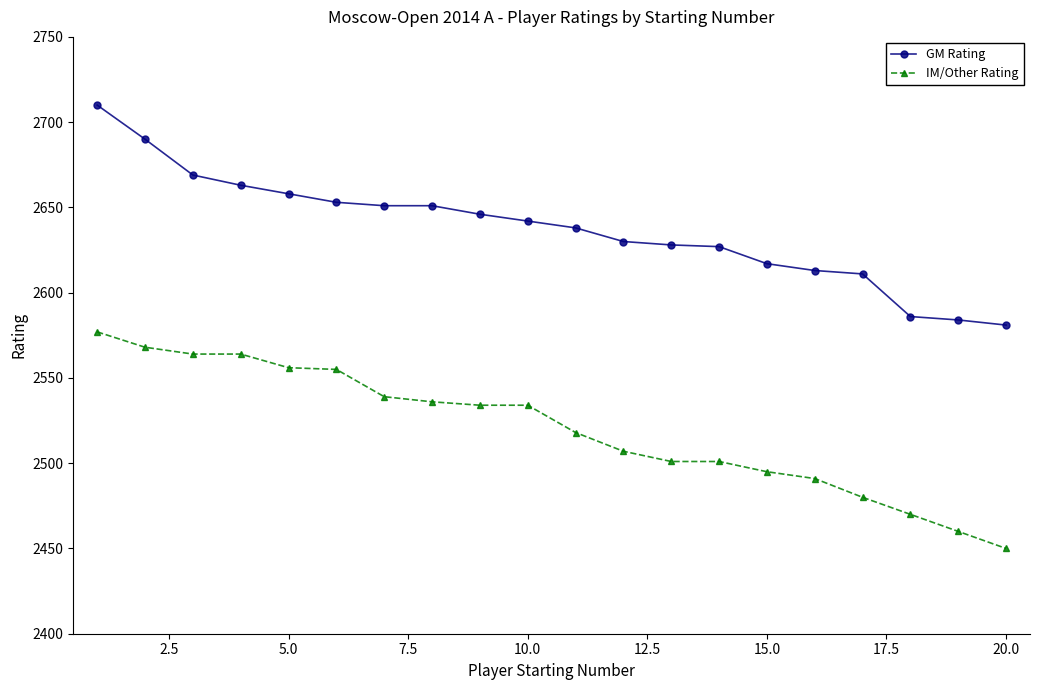

What is the sum of all IM/Other Rating values?

50400